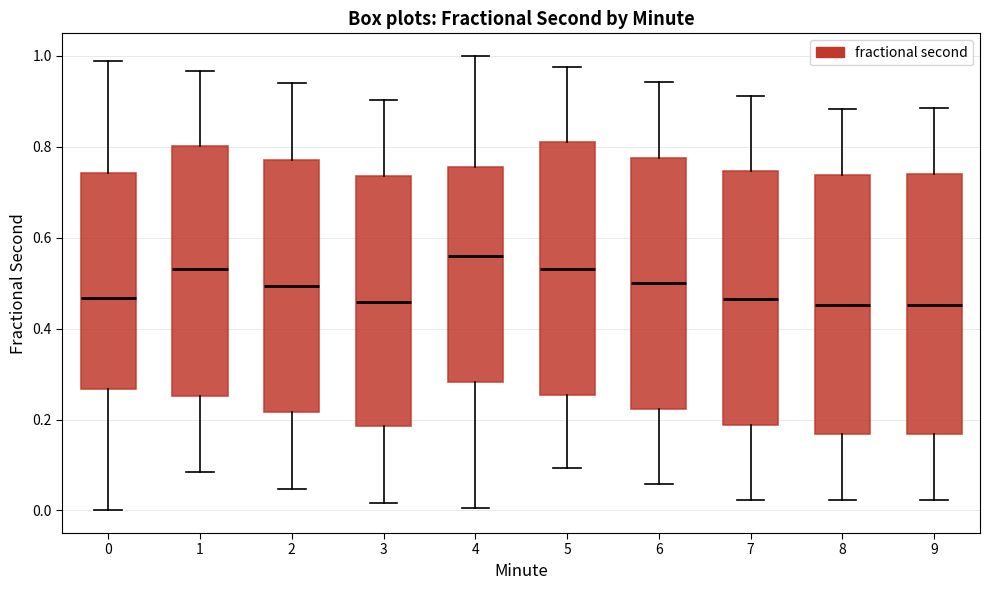

Reading left to right, transcribe this box plot: for each box, give where its median line is, the range the box spans, and where its two whiskers end, as read against the y-axis. The values are not printed on the chart, so give them approximately, as read against the axis.

0: median 0.46, box 0.26 to 0.74, whiskers 0.00 to 0.98
1: median 0.54, box 0.26 to 0.80, whiskers 0.08 to 0.96
2: median 0.50, box 0.22 to 0.78, whiskers 0.04 to 0.94
3: median 0.46, box 0.18 to 0.74, whiskers 0.02 to 0.90
4: median 0.56, box 0.28 to 0.76, whiskers 0.00 to 1.00
5: median 0.54, box 0.26 to 0.82, whiskers 0.10 to 0.98
6: median 0.50, box 0.22 to 0.78, whiskers 0.06 to 0.94
7: median 0.46, box 0.18 to 0.74, whiskers 0.02 to 0.92
8: median 0.46, box 0.16 to 0.74, whiskers 0.02 to 0.88
9: median 0.46, box 0.16 to 0.74, whiskers 0.02 to 0.88